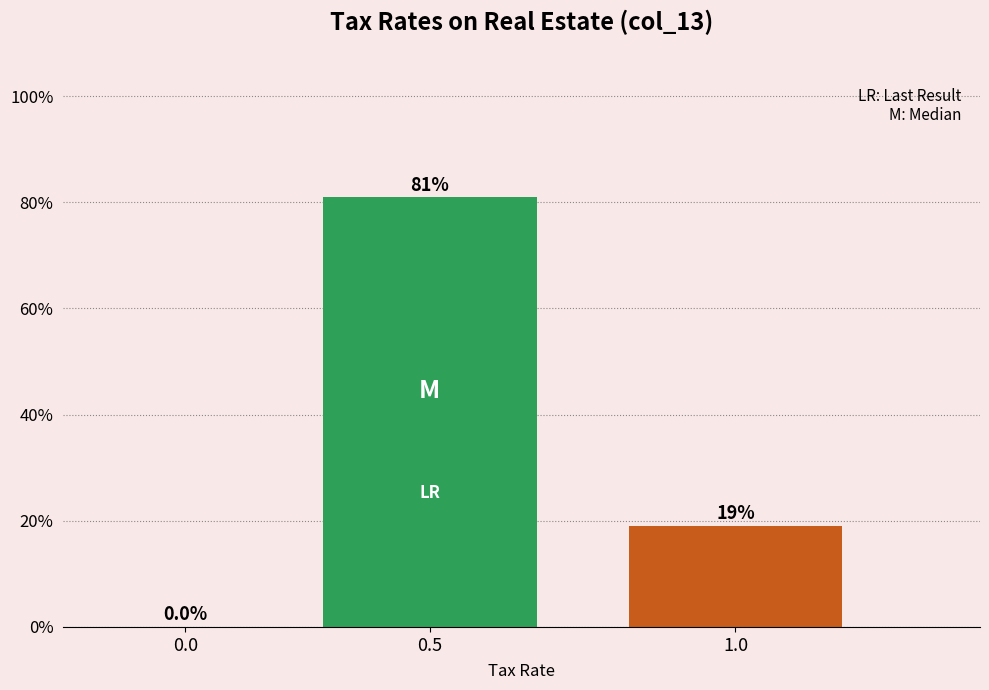

Reading left to right, transcribe all the data shown in this chart.

0.0=0.0	0.5=81.0	1.0=19.0